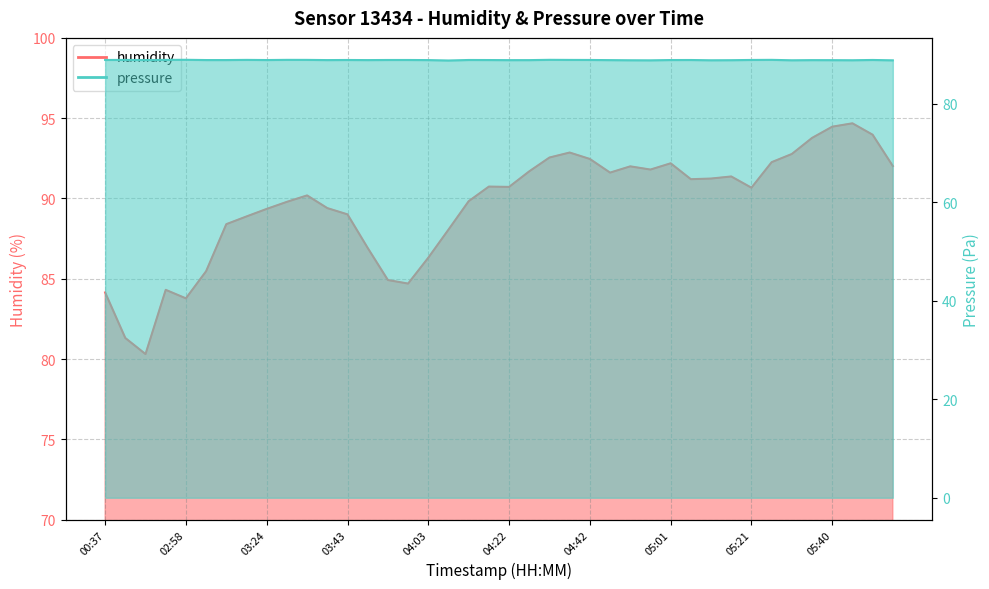

What is the value of the pressure point at the 9th from the left?

88.9